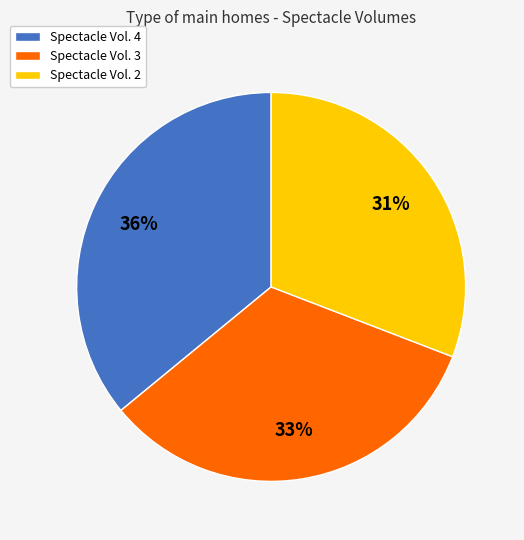

How many segments does this pie chart have?

3